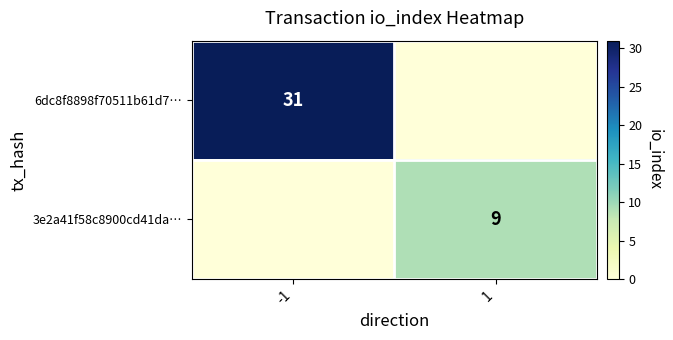

True or false: 3e2a41f58c8900cd41da… has a value of 9 at 1.

True